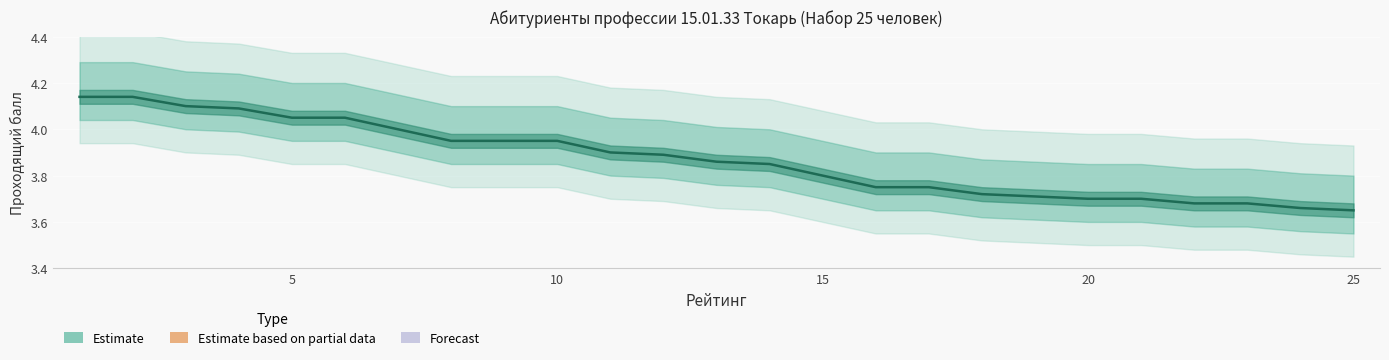

Is it true that the value at 19 is 3.7?

True